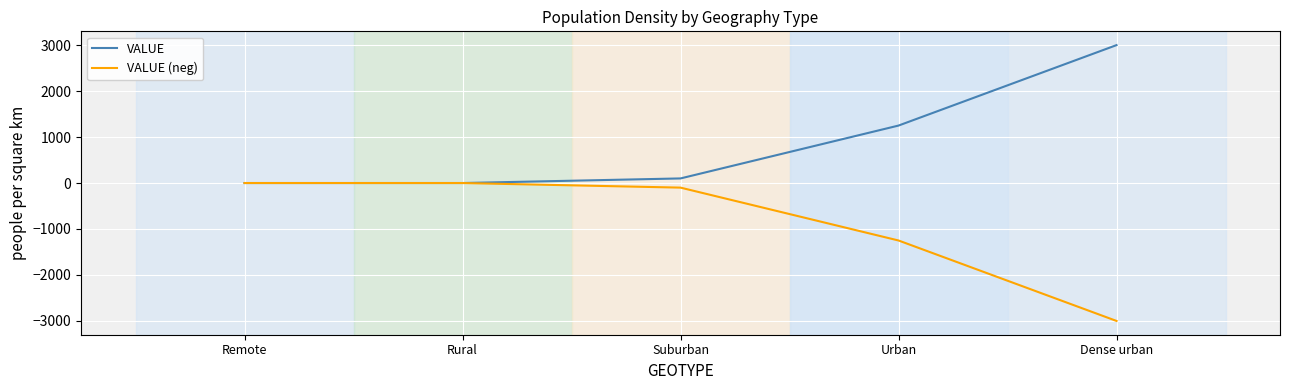

List the series in order of their peak value, highest first.

VALUE, VALUE (neg)